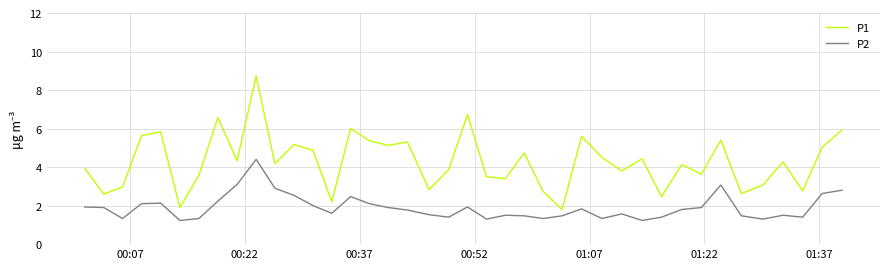

At how many categories does at least one series exceed 1?

40